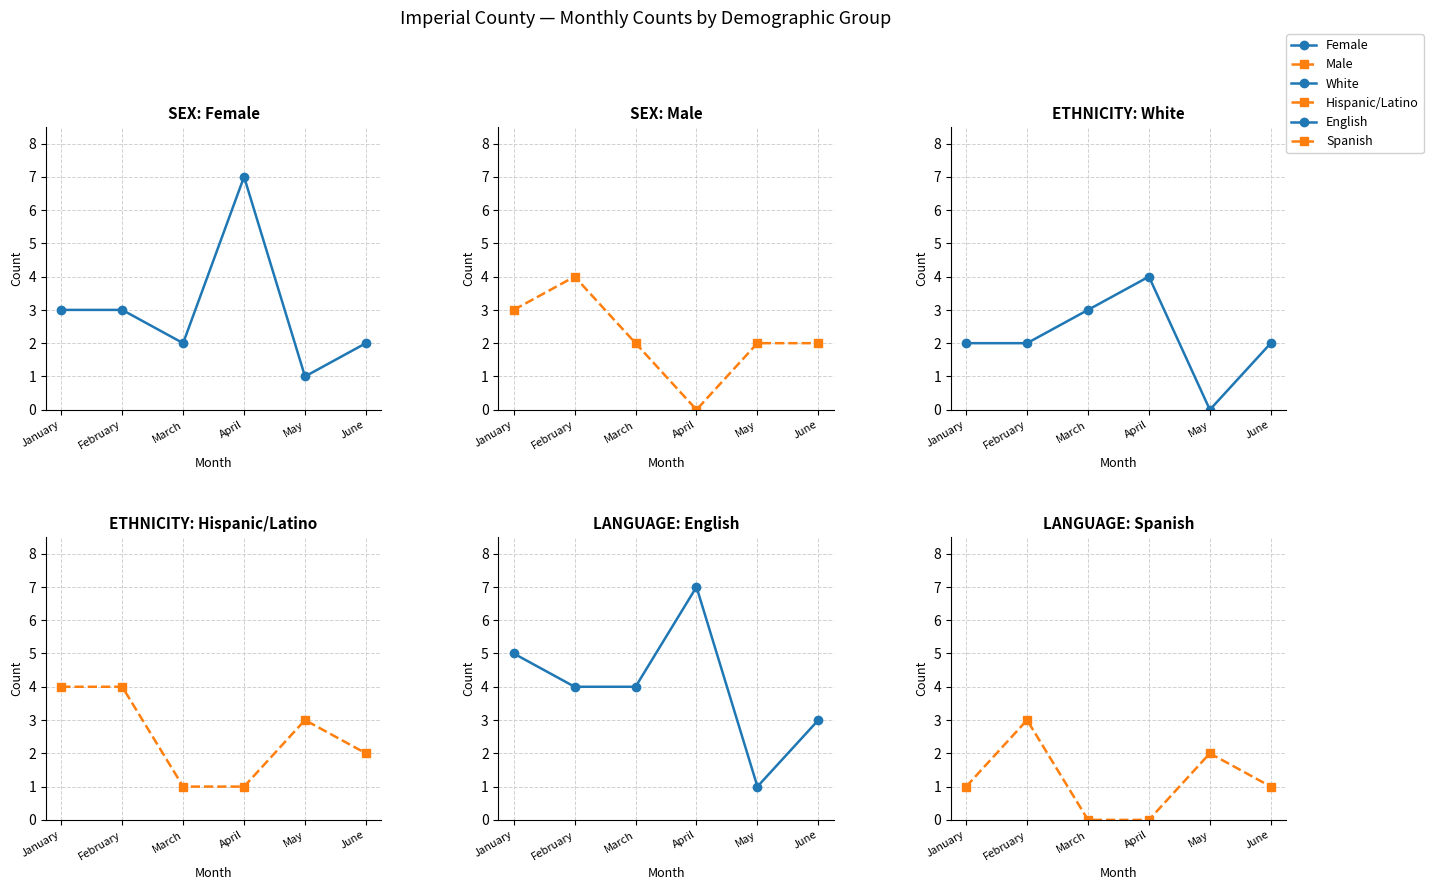

What is the difference between the maximum and minimum values in the Male series?

4